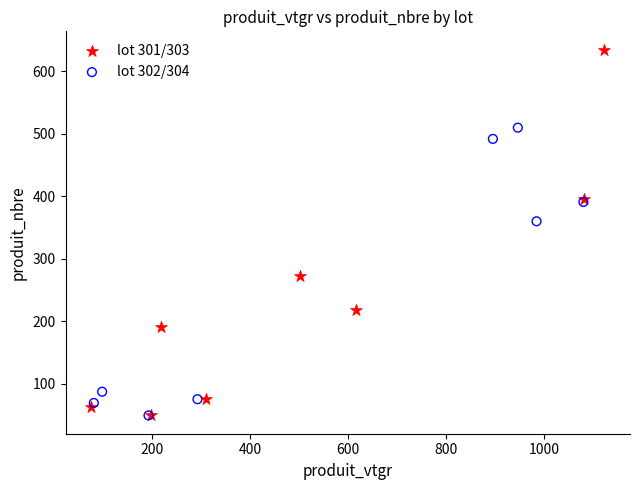

Which series contains the highest Y value?

lot 301/303